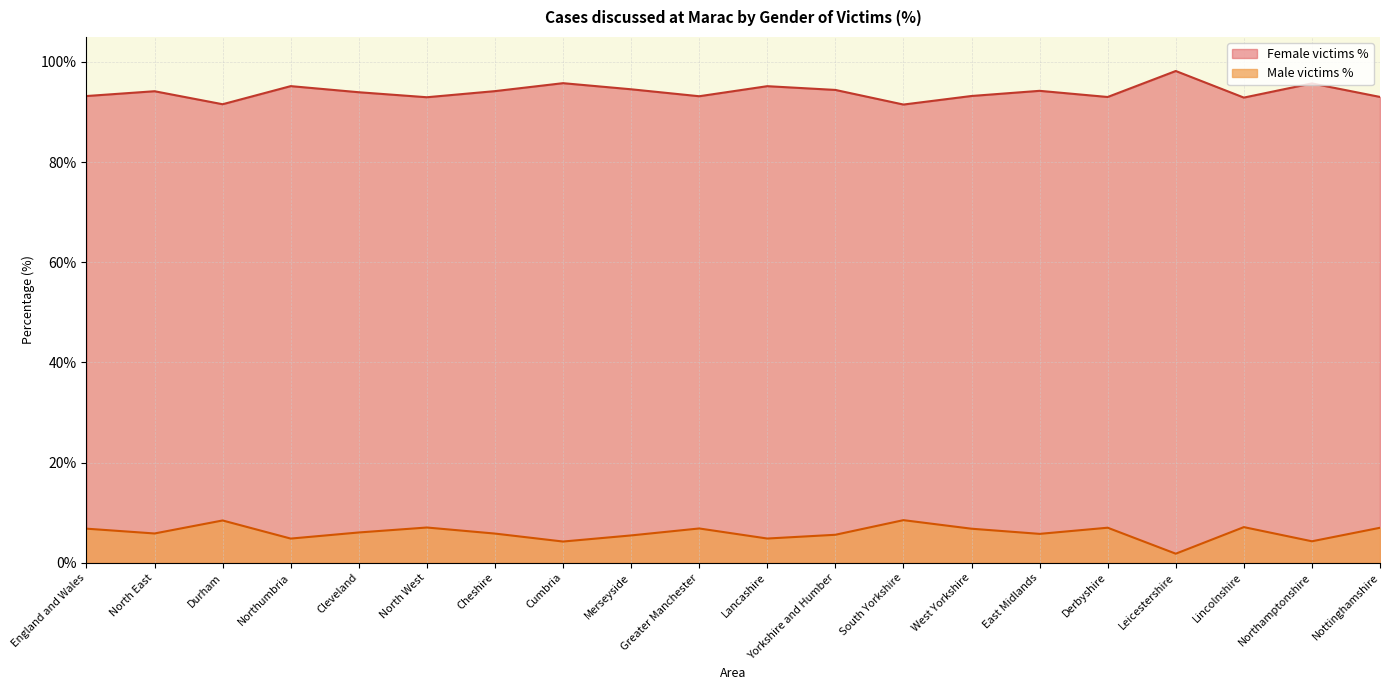

What is the lowest value of the Female victims % series?

91.5